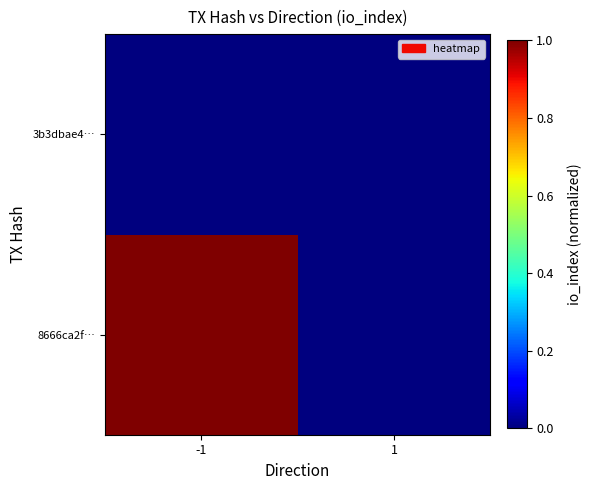

At how many categories does at least one series exceed 0?

2